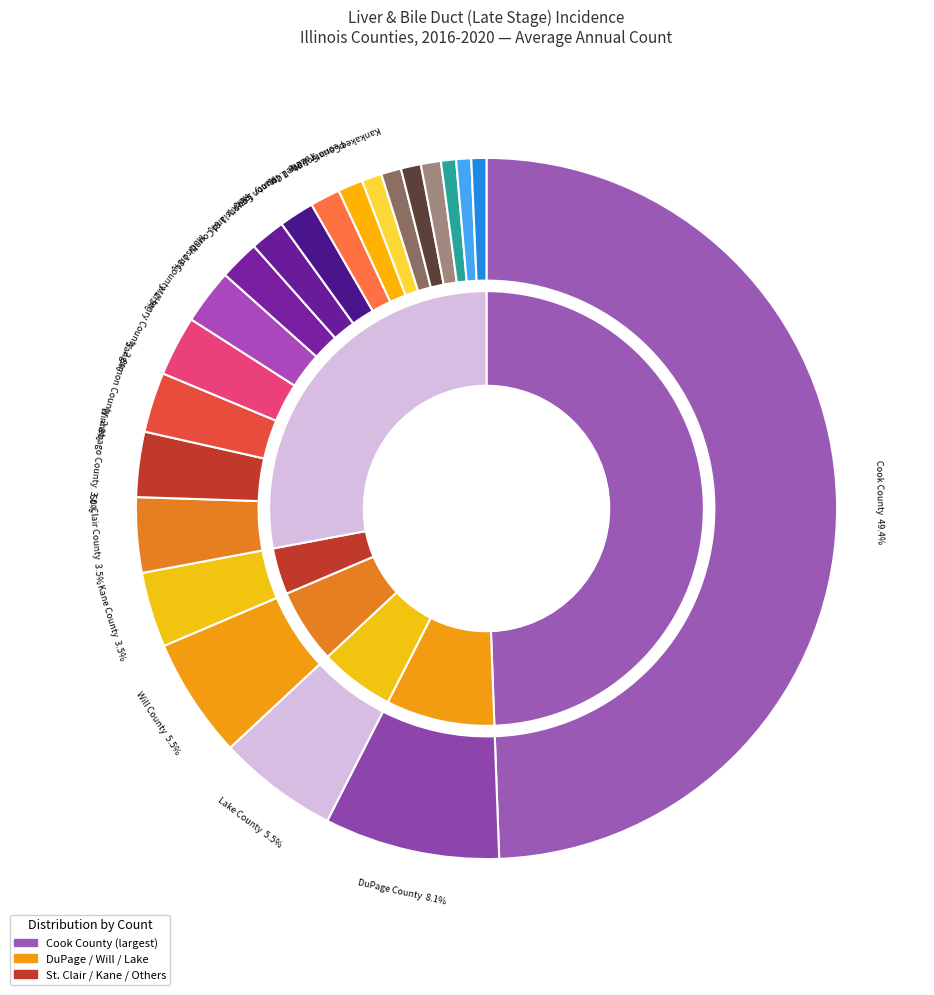

Is there any slice that represents more than half of the pie?

No